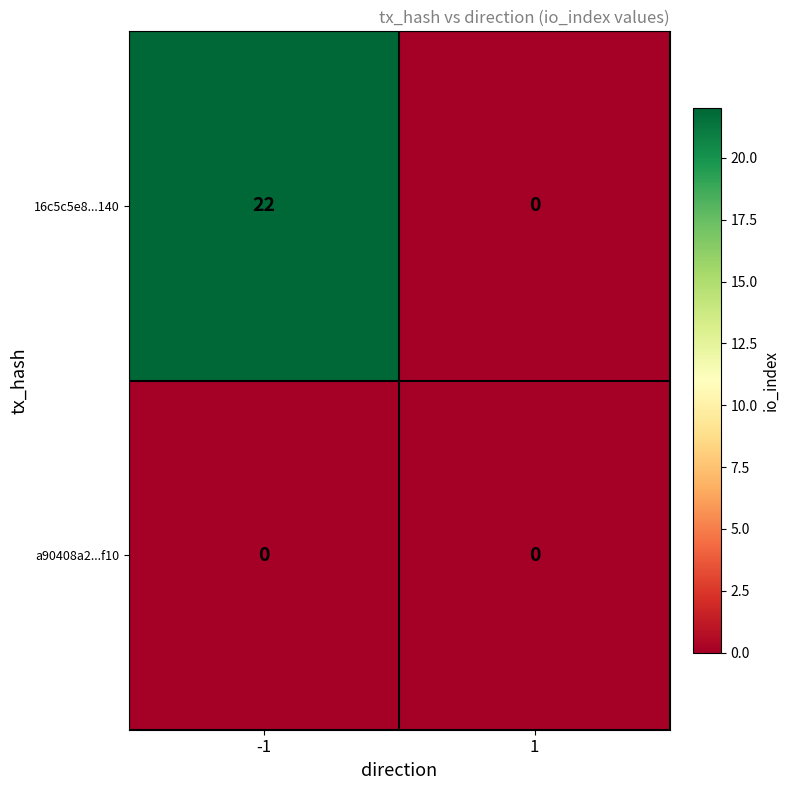

Between -1 and 1, which series saw the biggest shift?

16c5c5e8...140